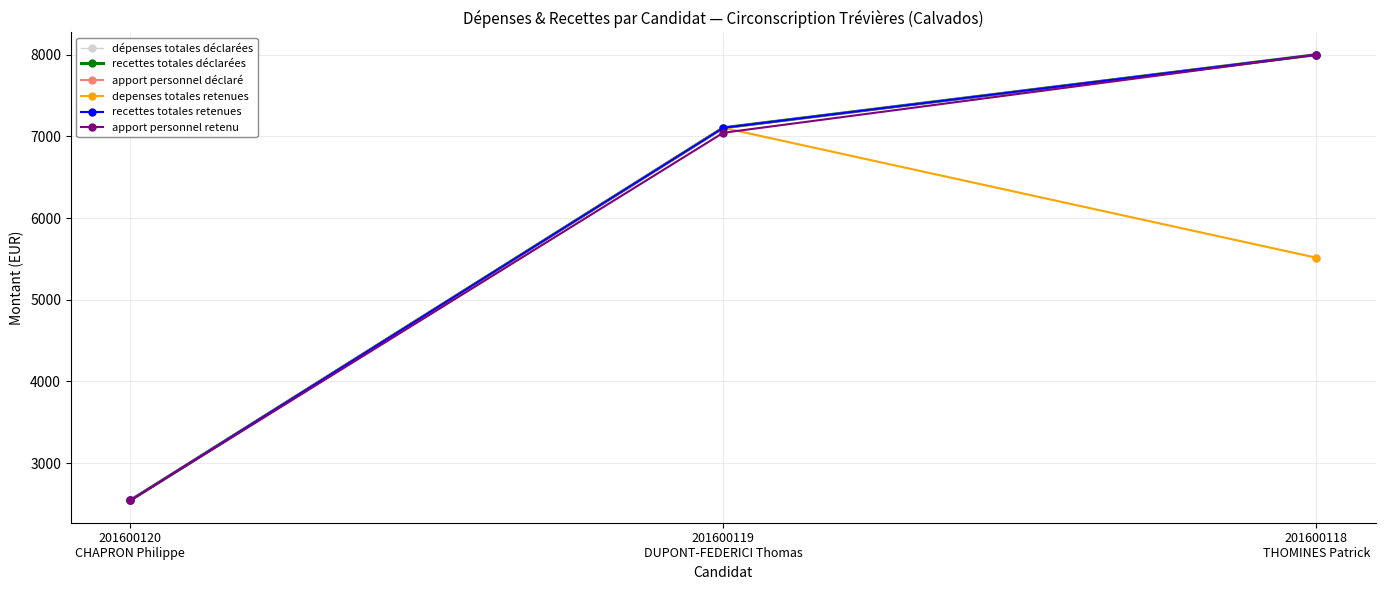

Rank the categories by dépenses totales déclarées value from lowest to highest.

201600120
CHAPRON Philippe, 201600118
THOMINES Patrick, 201600119
DUPONT-FEDERICI Thomas